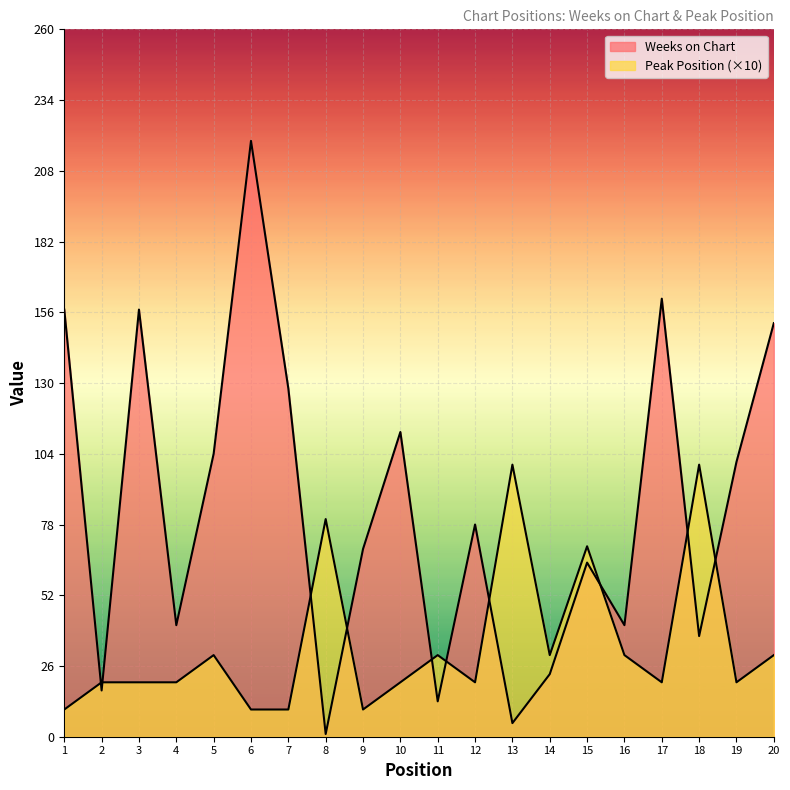

True or false: Weeks on Chart and Peak Position intersect in this chart.

True